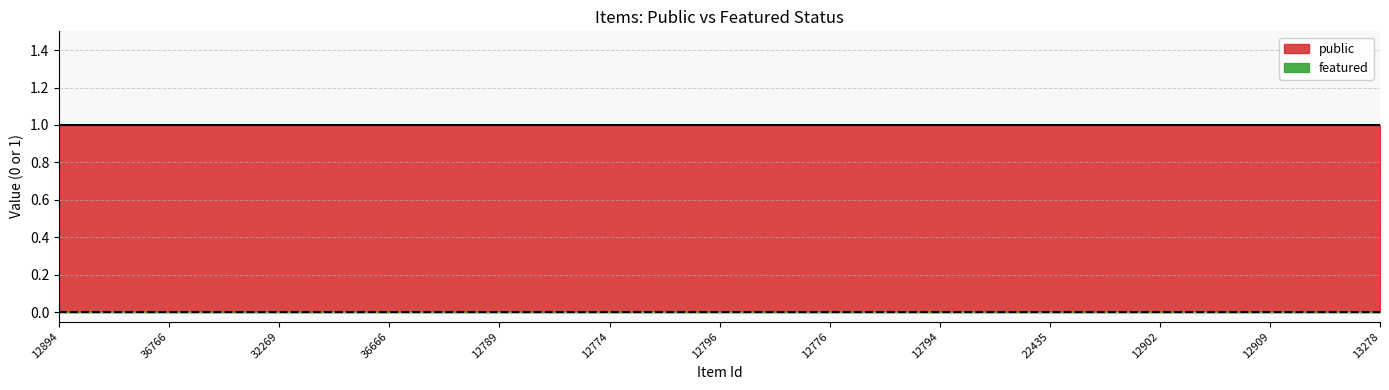

What is the difference between the highest and lowest values at 12796?

1